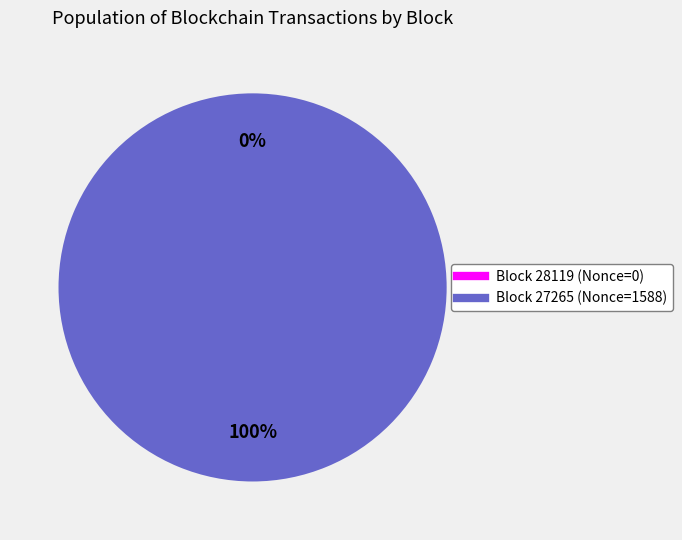

Which category has the biggest portion of the pie?

27265